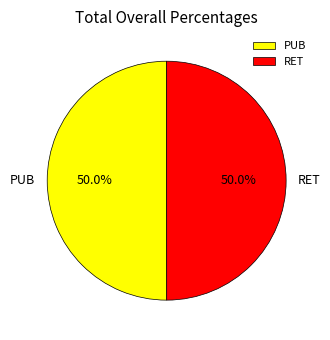

How much of the chart is everything except RET?

50.0%